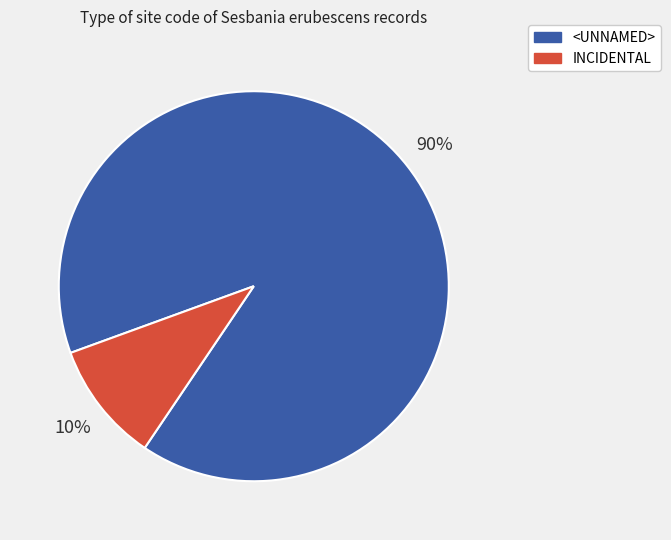

What is the smallest slice in the pie chart?

INCIDENTAL